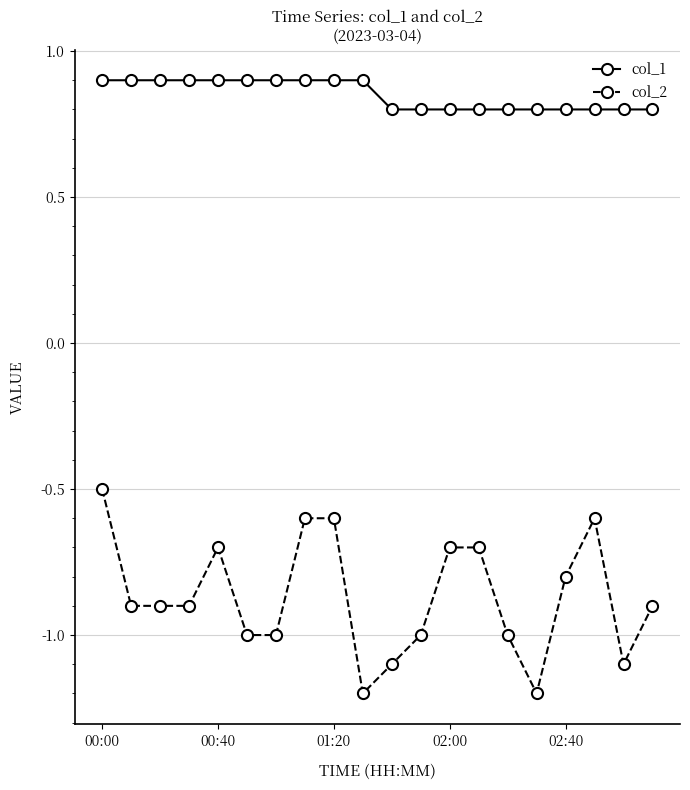

Which series has the largest total across all categories?

col_1